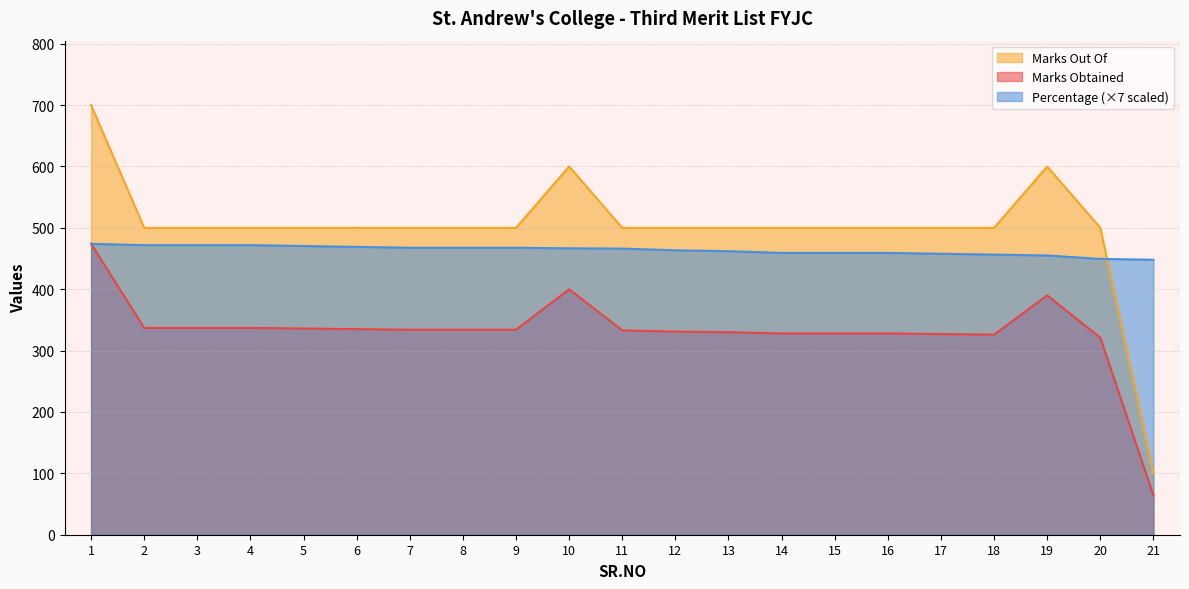

True or false: Marks Obtained and Marks Out Of intersect in this chart.

False